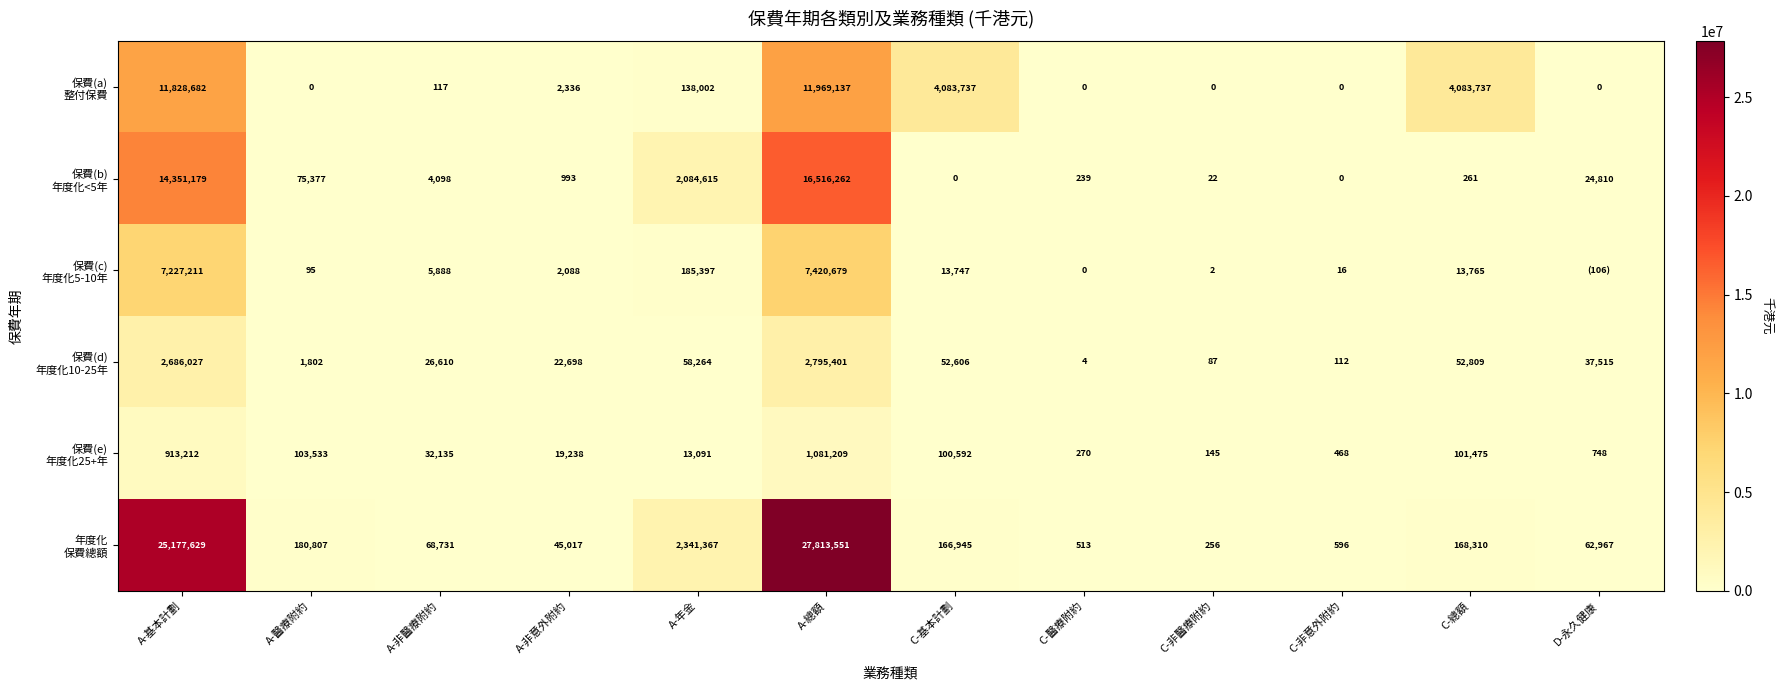

At how many categories does at least one series exceed 26307646?

1